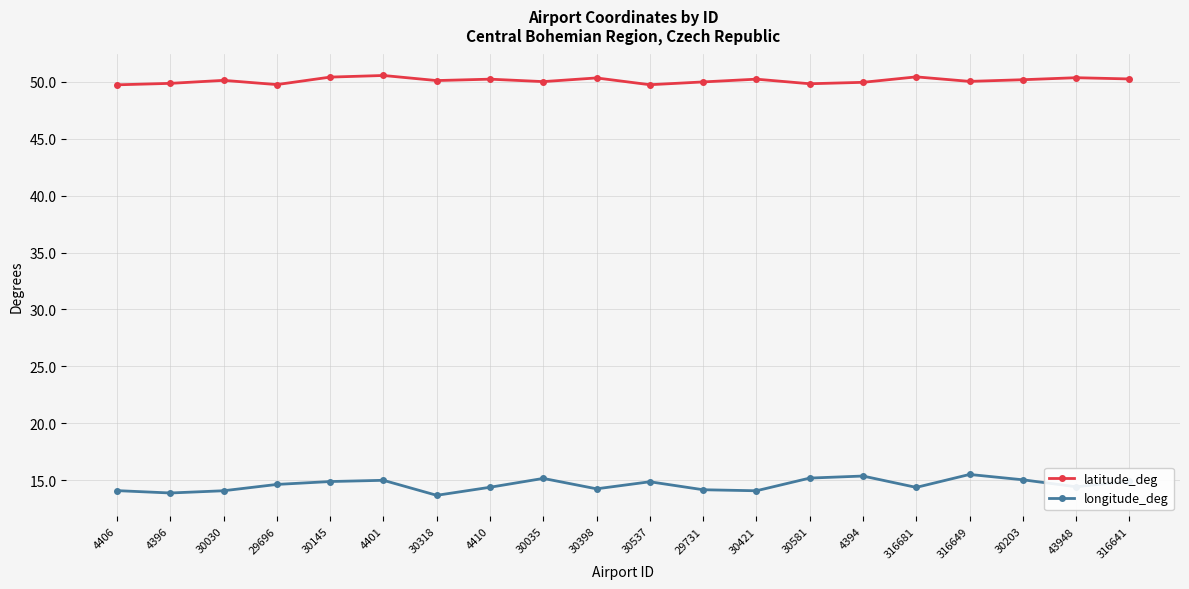

What is the difference between the maximum and minimum values in the longitude_deg series?

1.8